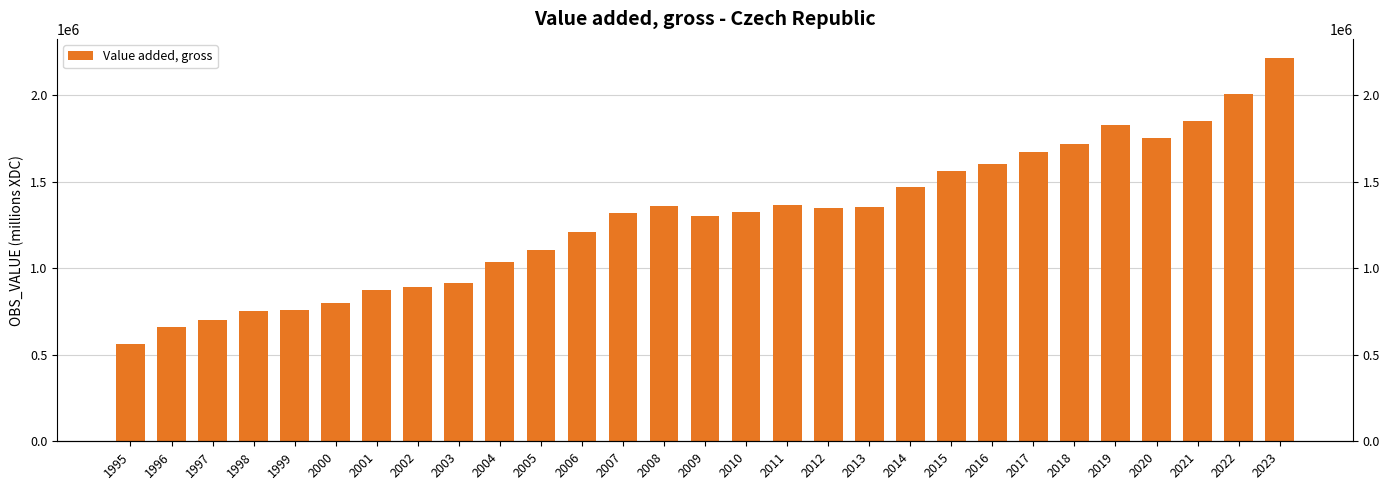

What is the difference between the maximum and minimum values?

1650188